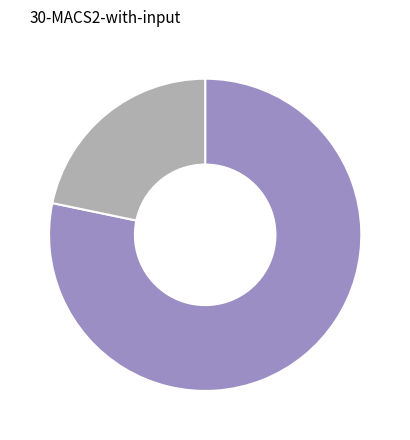

Is there any slice that represents more than half of the pie?

Yes